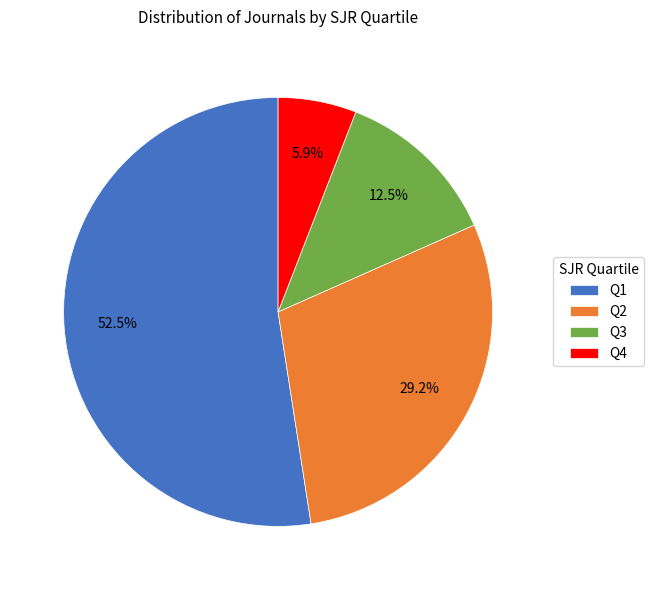

Rank the categories by value from highest to lowest.

Q1, Q2, Q3, Q4